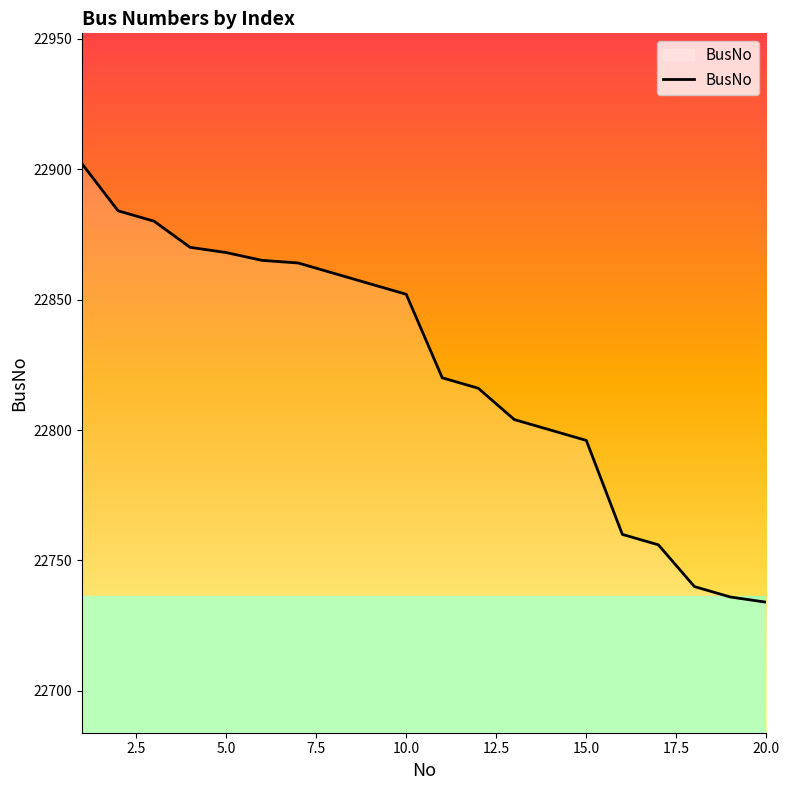

What is the greatest value displayed?

22902